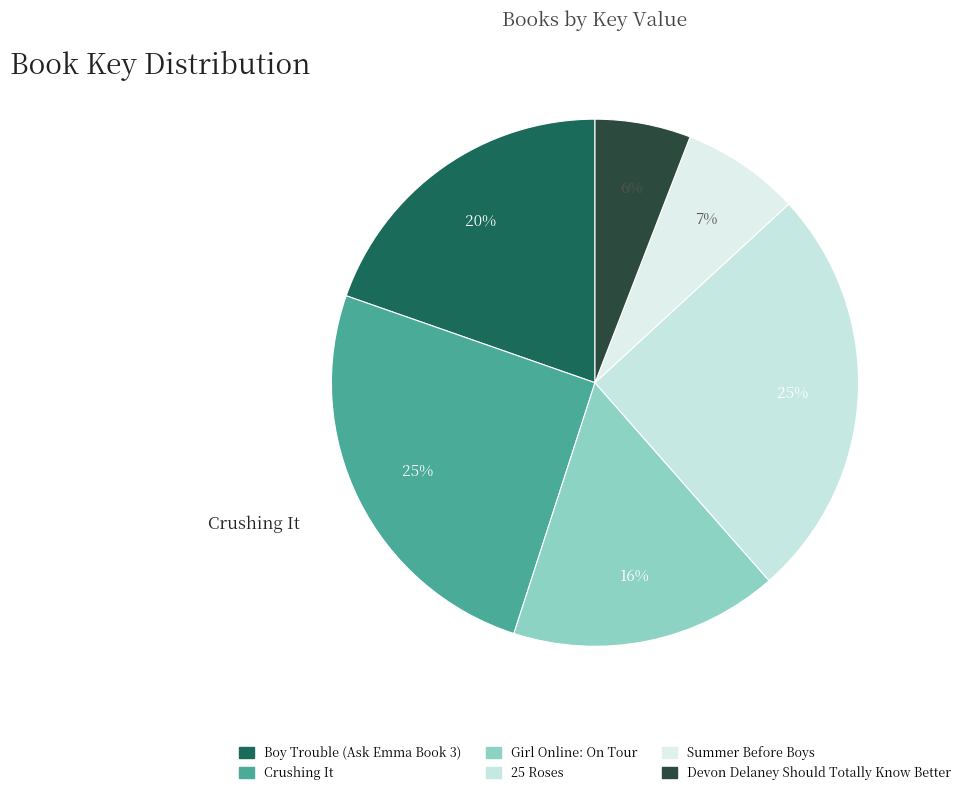

Rank the categories by value from lowest to highest.

Devon Delaney Should Totally Know Better, Summer Before Boys, Girl Online: On Tour, Boy Trouble (Ask Emma Book 3), 25 Roses, Crushing It